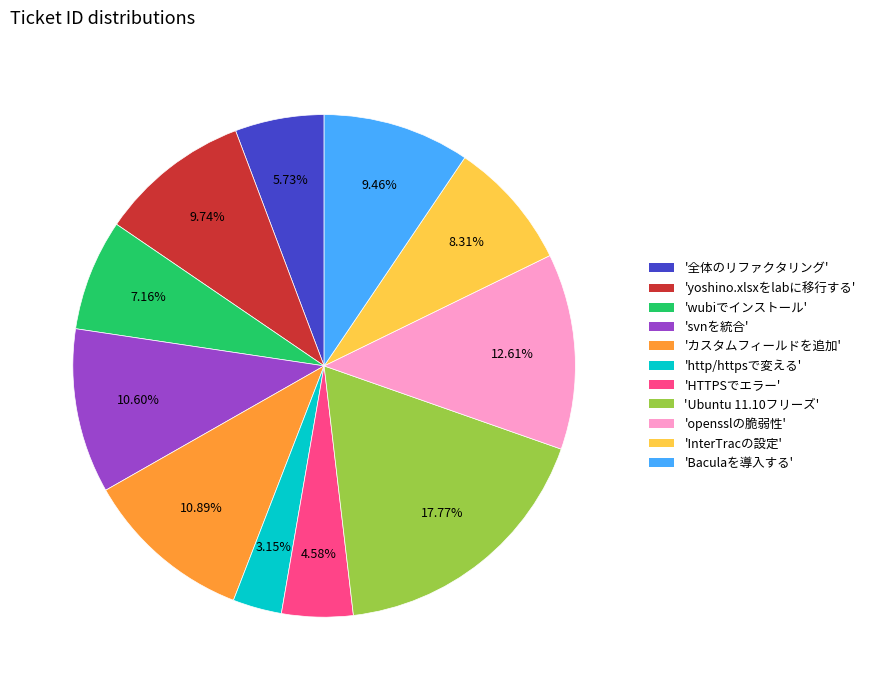

Approximately how many times larger is the value at 'wubiでインストール' compared to 'opensslの脆弱性'?

0.6